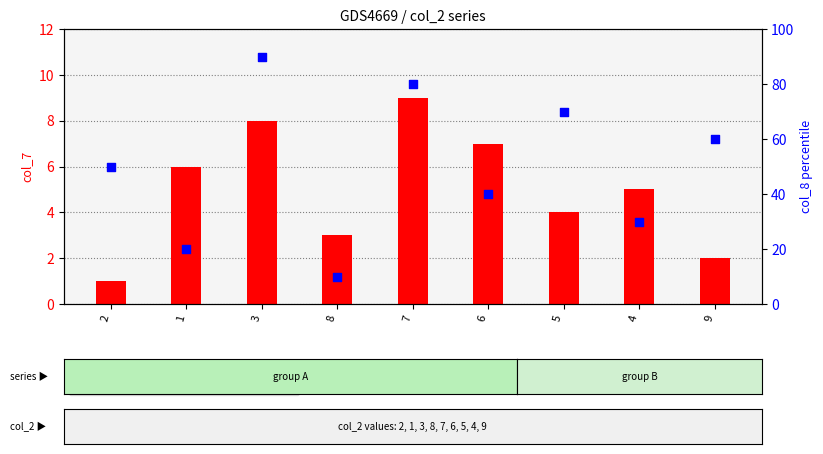

At which category is the sum across all series the highest?

3